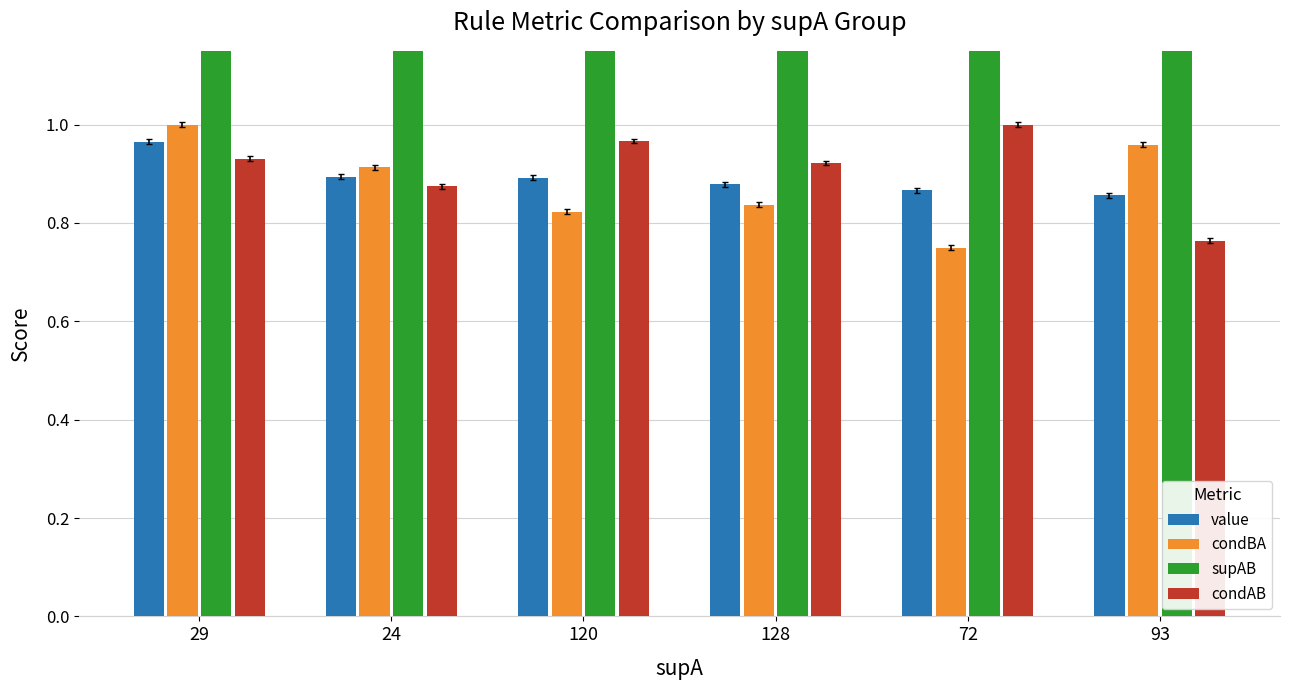

What is the maximum value for condAB?

1.0